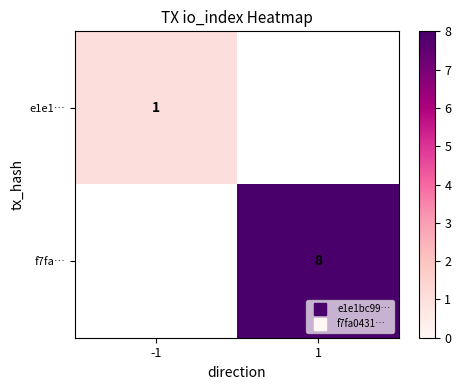

List the series in order of their peak value, highest first.

e1e1…, f7fa…